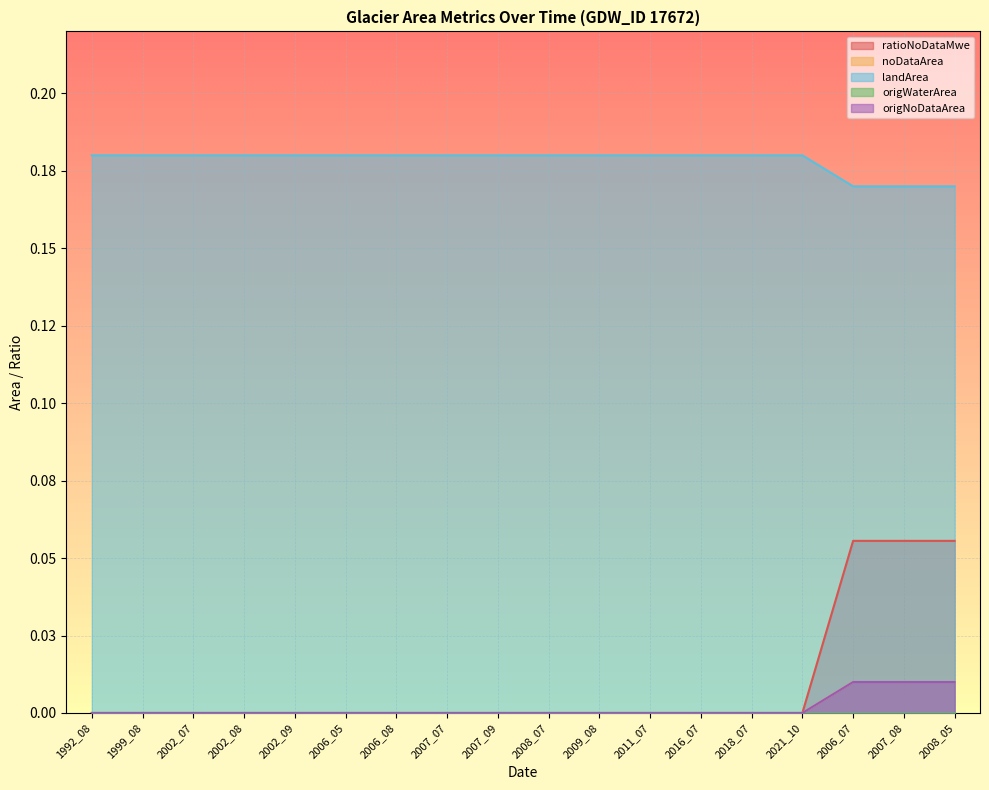

True or false: noDataArea has a value of -0.0 at 2007_07.

False